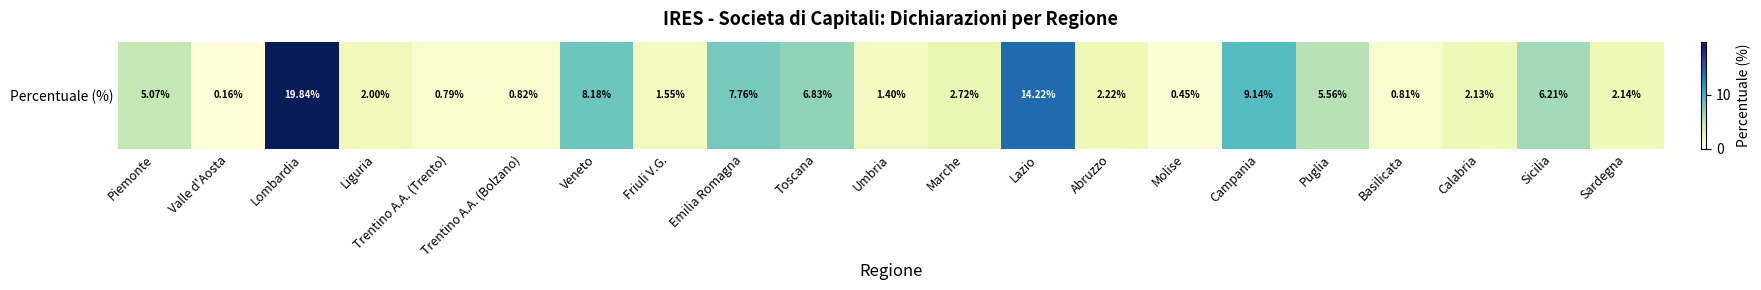

What is the change in value from Emilia Romagna to Sicilia?

-1.5